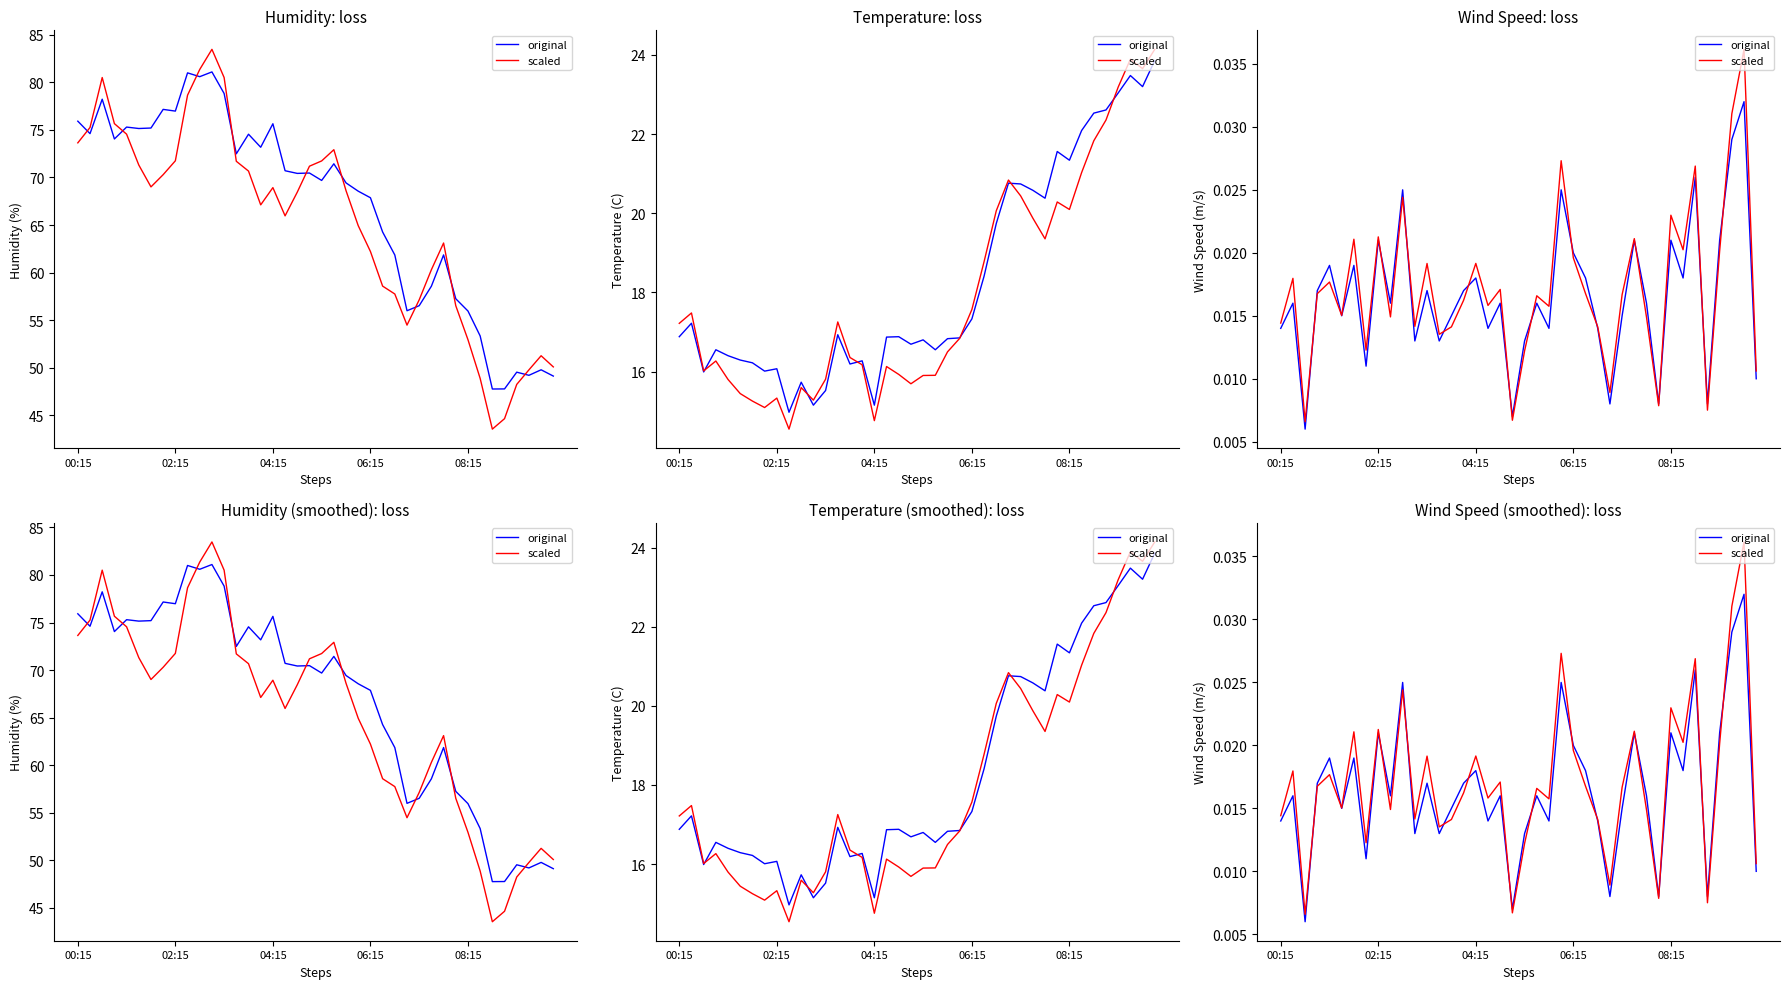

How many scaled values are between 0 and 1?

40